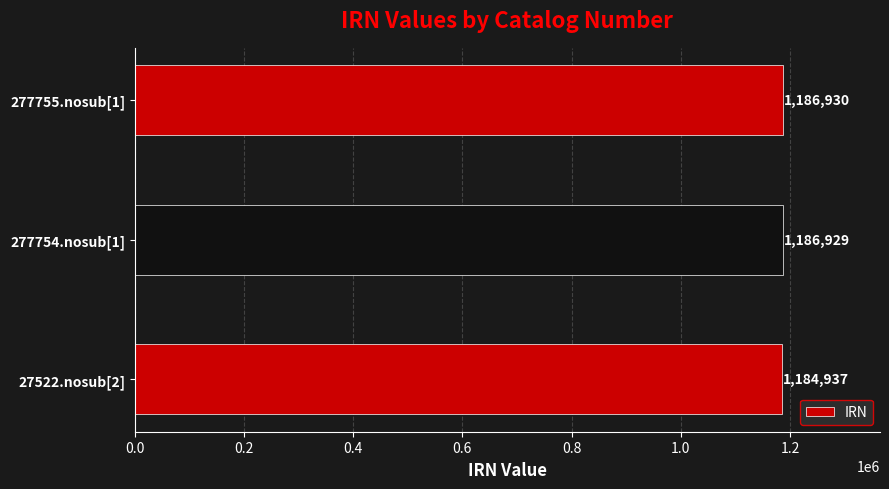

Where is the data nearest to the value 1185933?

27522.nosub[2]